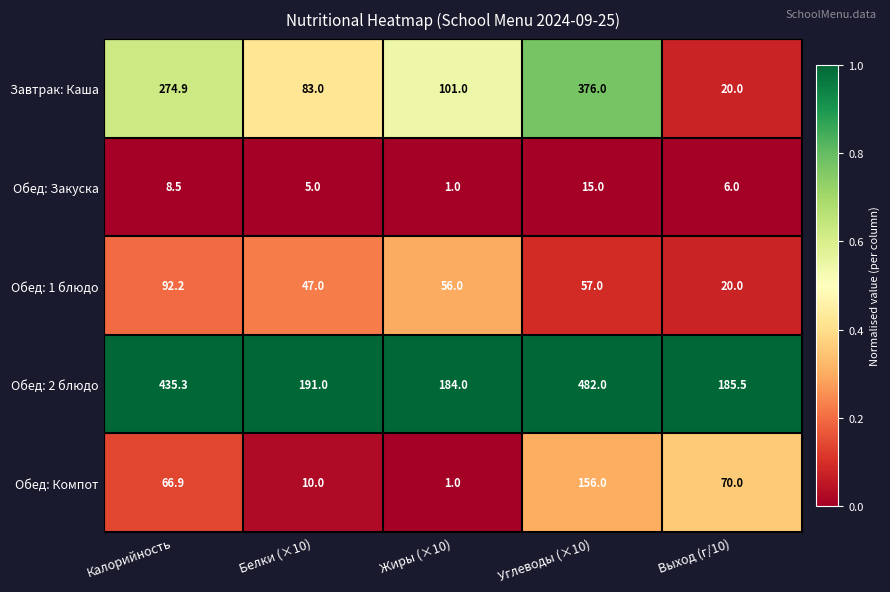

How many categories are shown in the chart?

5